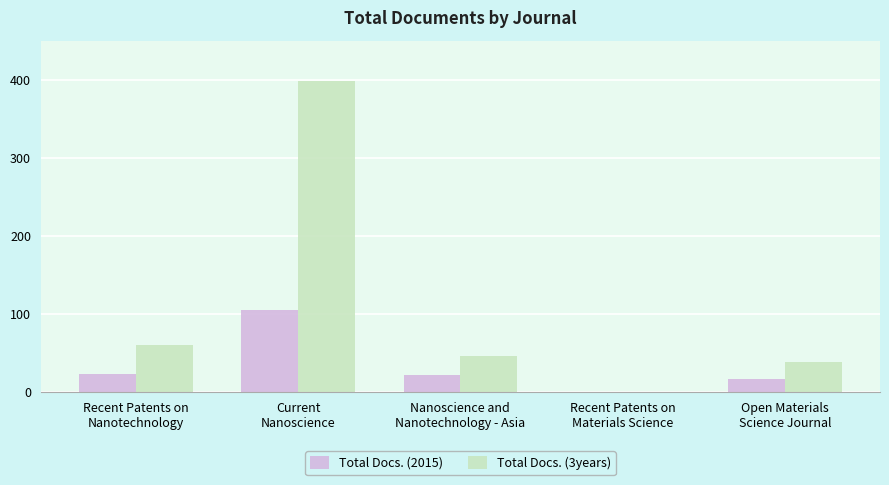

Count the number of data series in this chart.

2